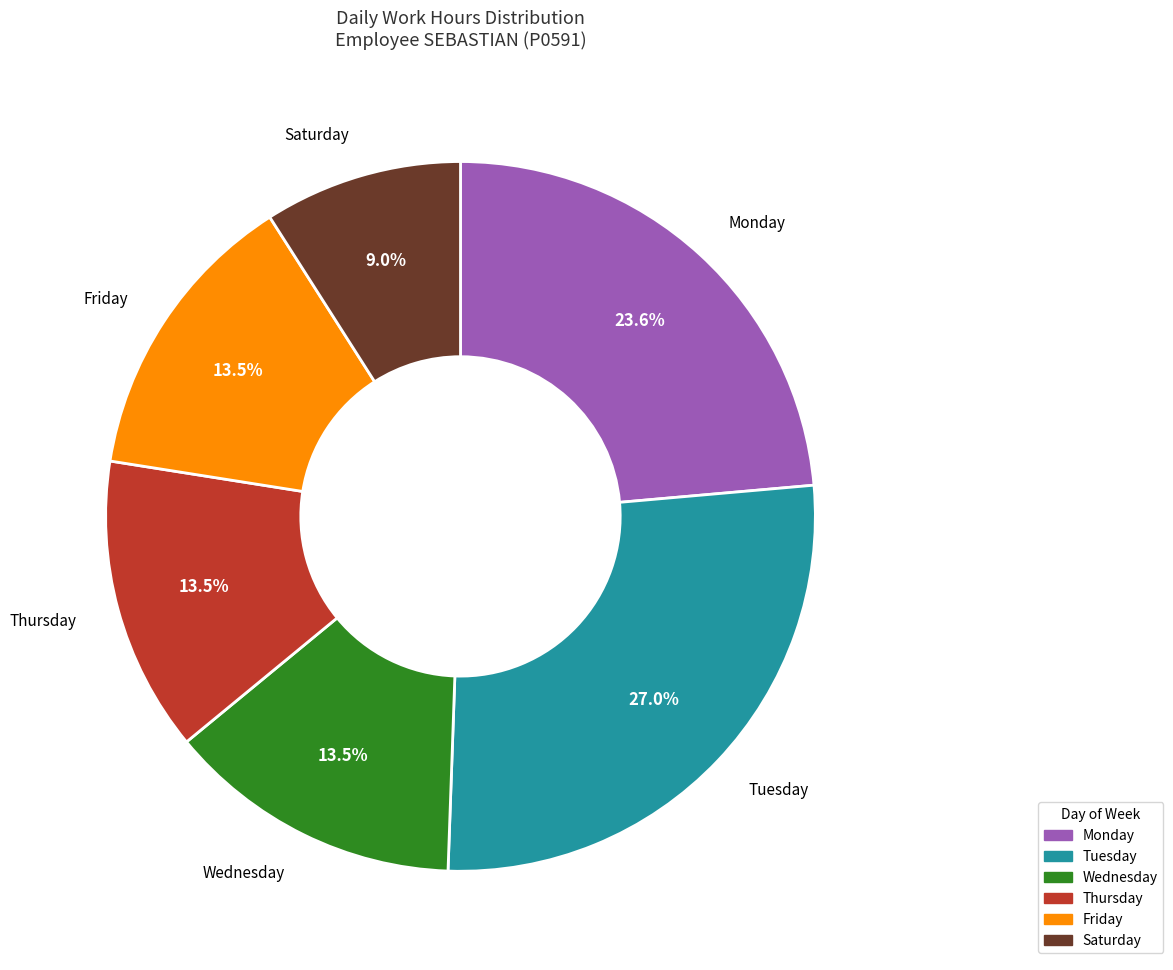

What is the smallest slice in the pie chart?

Saturday